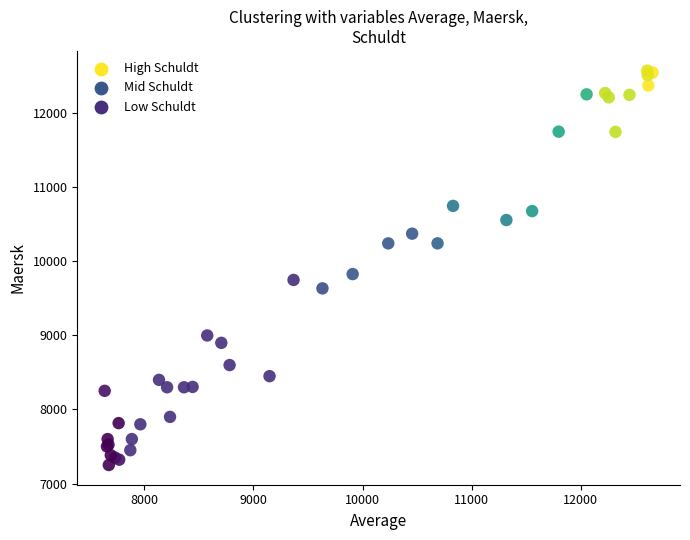

What Y value in the scatter plot is closest to 9913?

9829